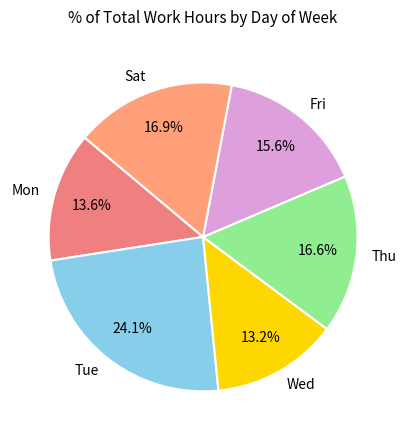

Is there a majority slice in this chart?

No